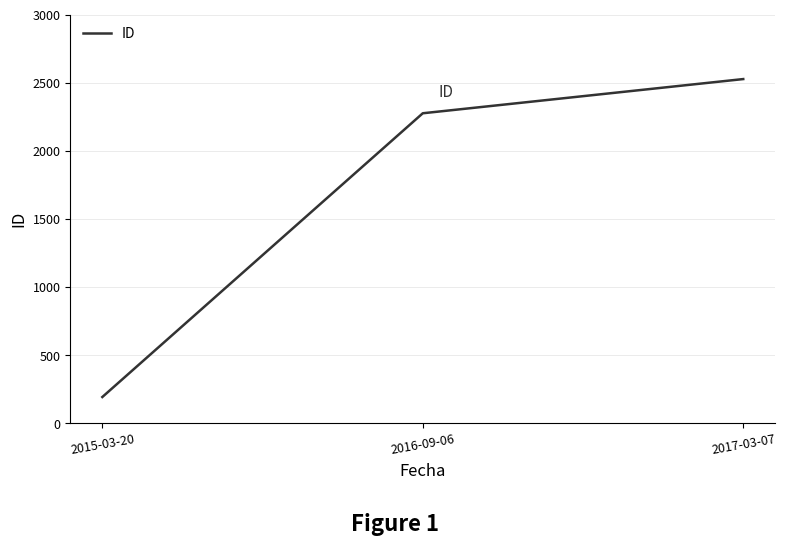

Is it true that the value at 2017-03-07 is 2526?

True